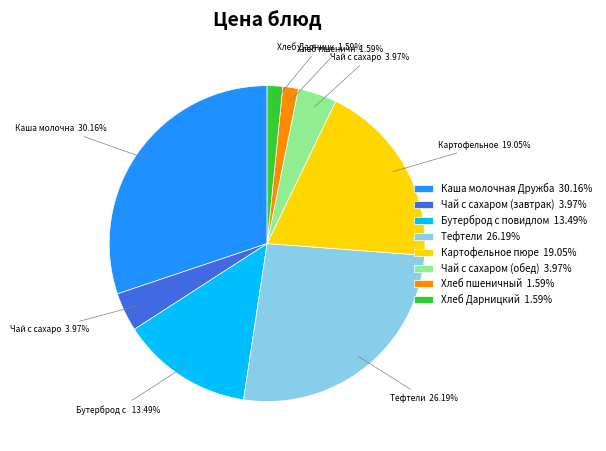

Does any single category account for the majority?

No